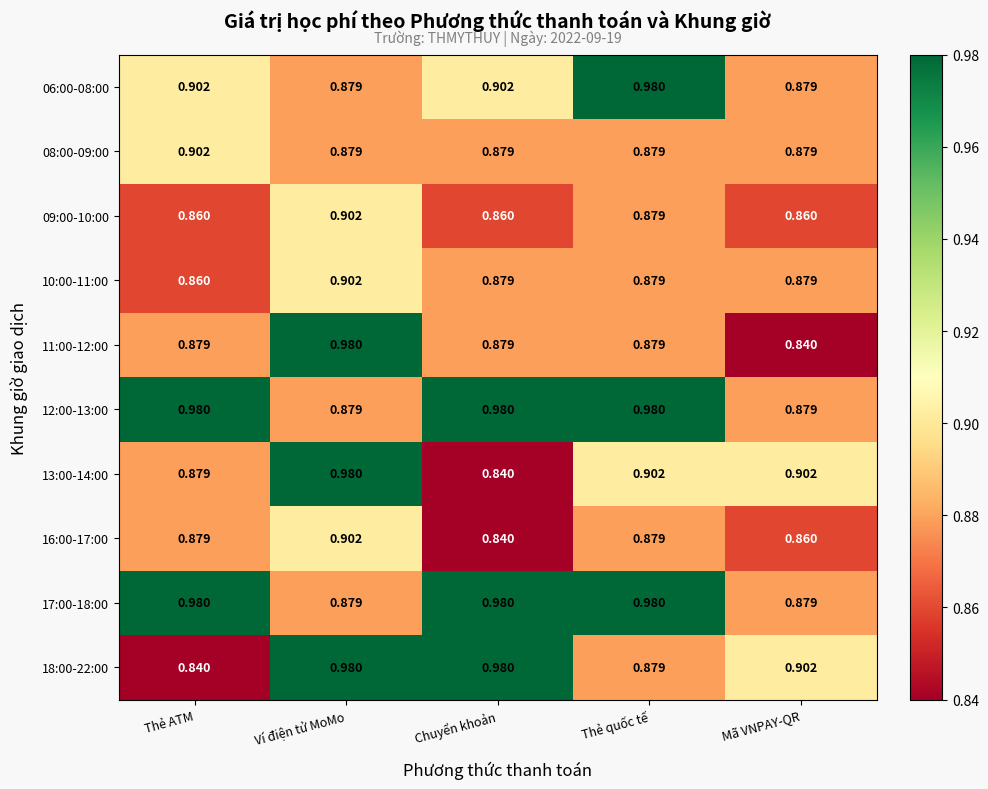

Which category has the highest value in the 06:00-08:00 series?

Thẻ quốc tế